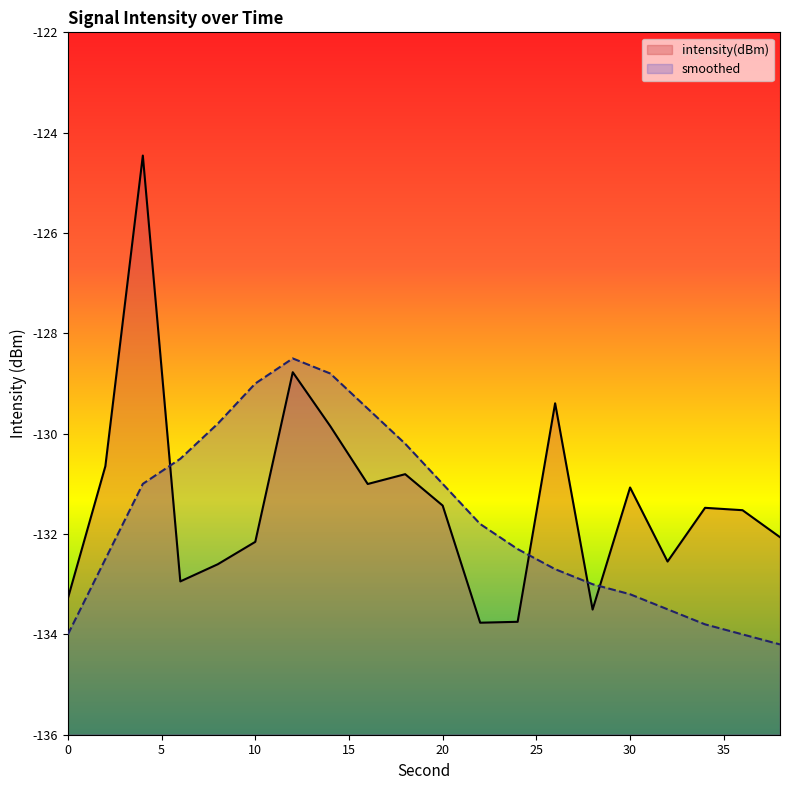

Where is intensity(dBm) nearest to the value -129?

12